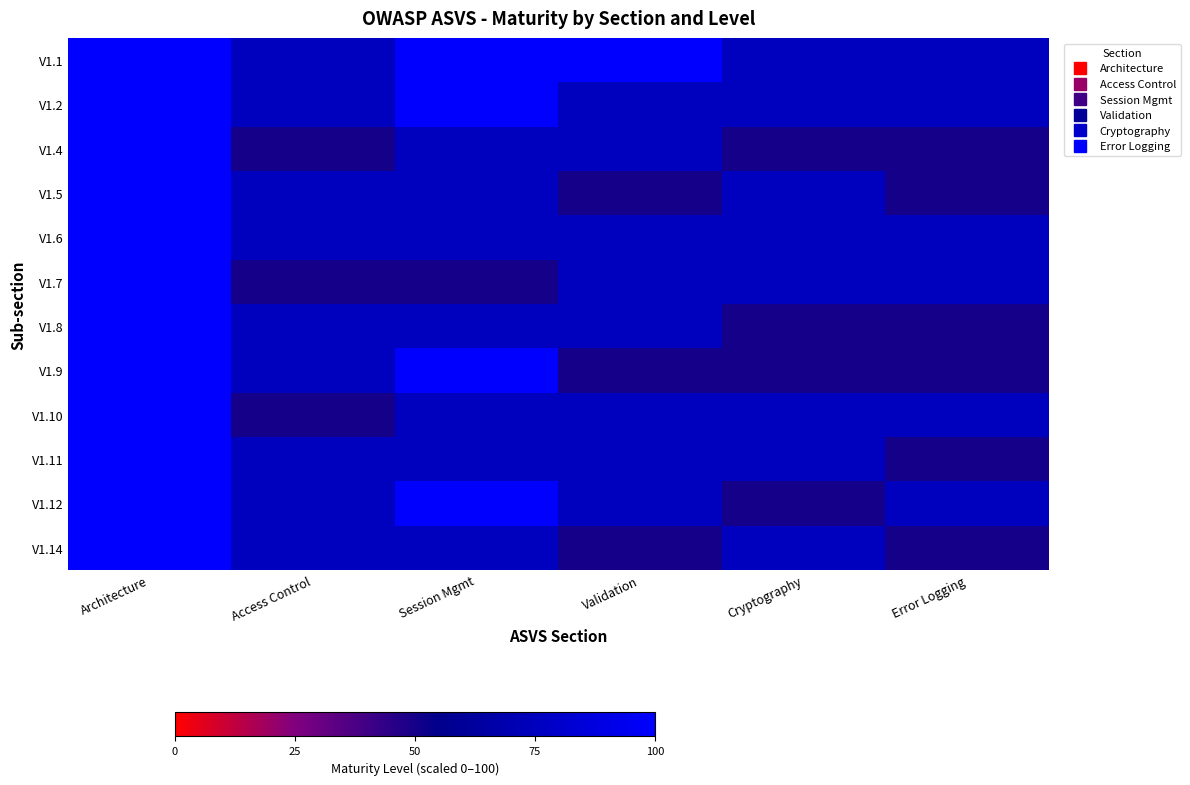

Reading left to right, what are all the values shown in this chart?

V1.1: Architecture=100	Access Control=75	Session Mgmt=100	Validation=100	Cryptography=75	Error Logging=75
V1.2: Architecture=100	Access Control=75	Session Mgmt=100	Validation=75	Cryptography=75	Error Logging=75
V1.4: Architecture=100	Access Control=50	Session Mgmt=75	Validation=75	Cryptography=50	Error Logging=50
V1.5: Architecture=100	Access Control=75	Session Mgmt=75	Validation=50	Cryptography=75	Error Logging=50
V1.6: Architecture=100	Access Control=75	Session Mgmt=75	Validation=75	Cryptography=75	Error Logging=75
V1.7: Architecture=100	Access Control=50	Session Mgmt=50	Validation=75	Cryptography=75	Error Logging=75
V1.8: Architecture=100	Access Control=75	Session Mgmt=75	Validation=75	Cryptography=50	Error Logging=50
V1.9: Architecture=100	Access Control=75	Session Mgmt=100	Validation=50	Cryptography=50	Error Logging=50
V1.10: Architecture=100	Access Control=50	Session Mgmt=75	Validation=75	Cryptography=75	Error Logging=75
V1.11: Architecture=100	Access Control=75	Session Mgmt=75	Validation=75	Cryptography=75	Error Logging=50
V1.12: Architecture=100	Access Control=75	Session Mgmt=100	Validation=75	Cryptography=50	Error Logging=75
V1.14: Architecture=100	Access Control=75	Session Mgmt=75	Validation=50	Cryptography=75	Error Logging=50